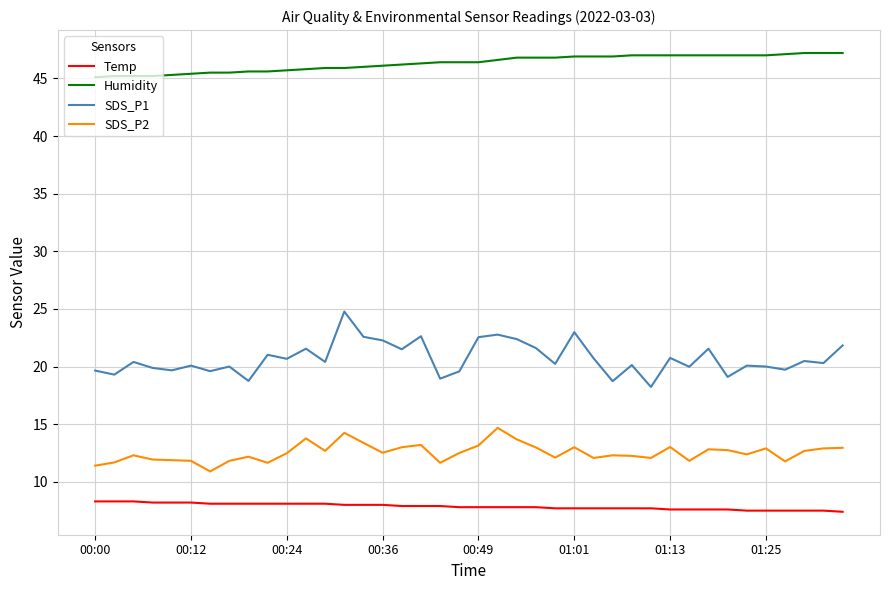

True or false: SDS_P1 and Humidity cross at least once.

False